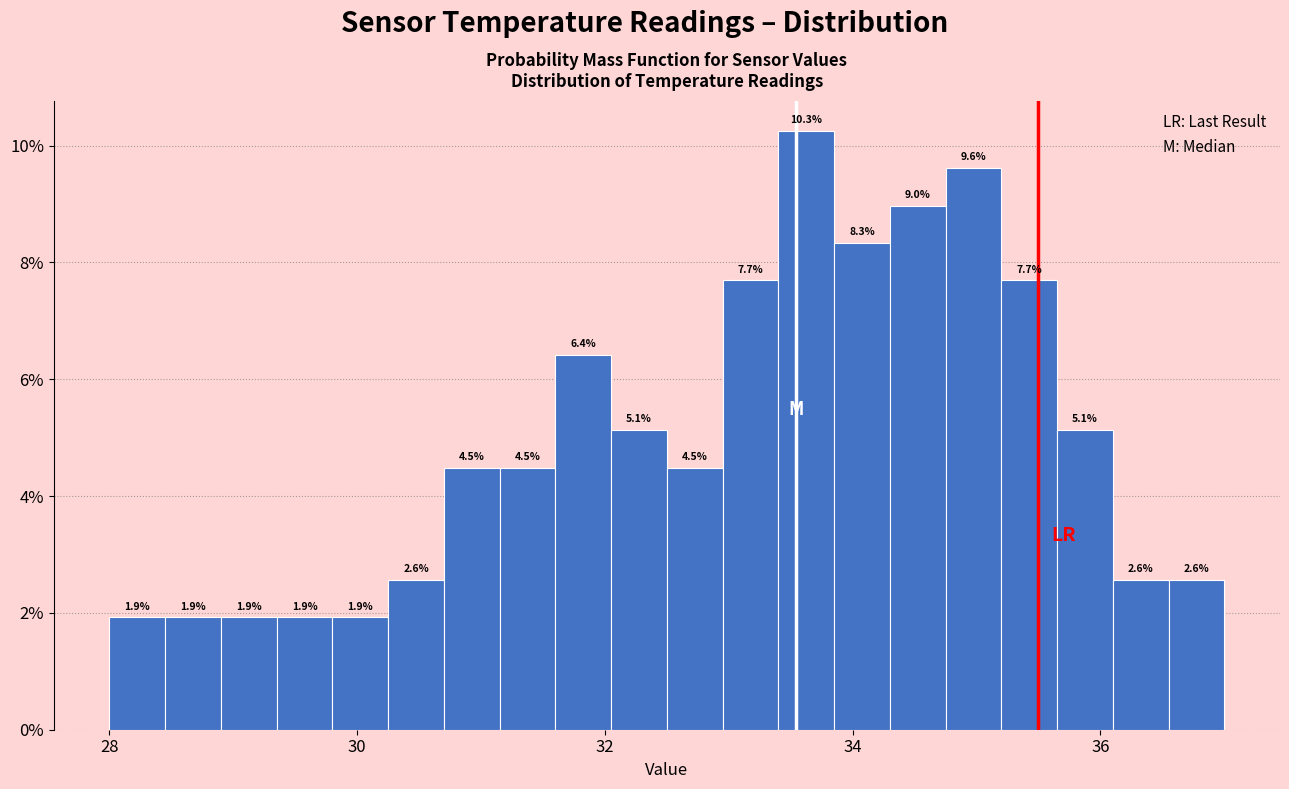

Read against the x-axis, roughly where is the centre of the tallest bar?

33.6